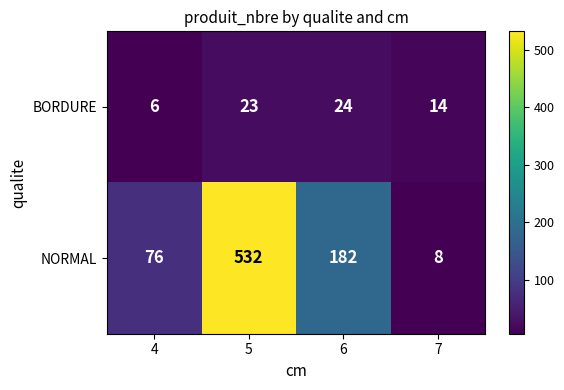

Which series has the largest range (max minus min)?

NORMAL